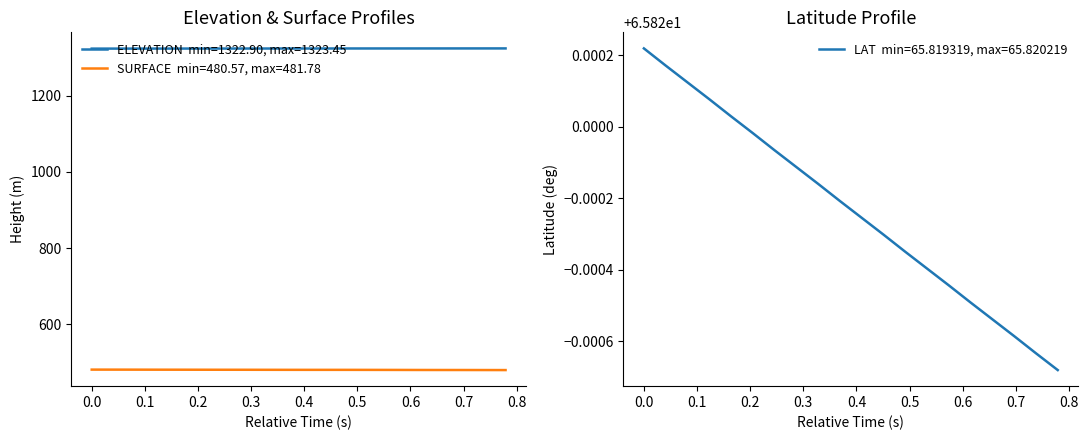

Is the value of ELEVATION at 12 greater than the value of LAT at 17?

Yes